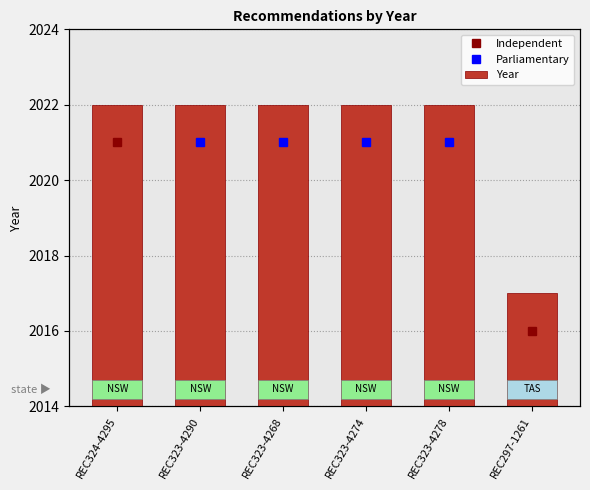

Where is the data nearest to the value 2019?

REC297-1261